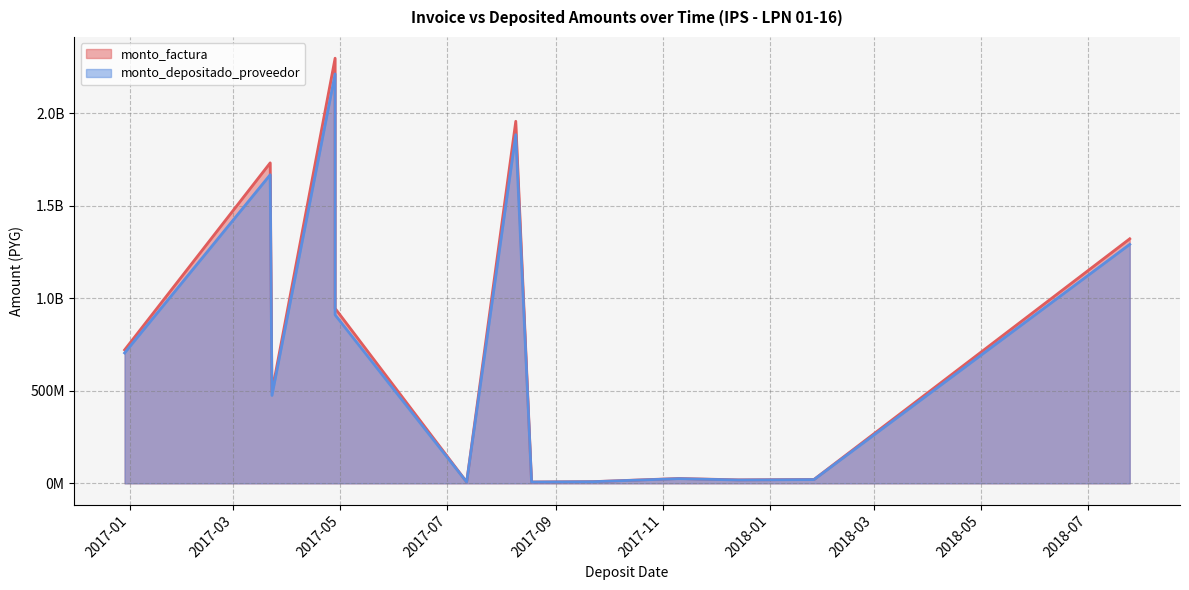

What is the difference between the second highest and second lowest values in the monto_factura series?

1950413850